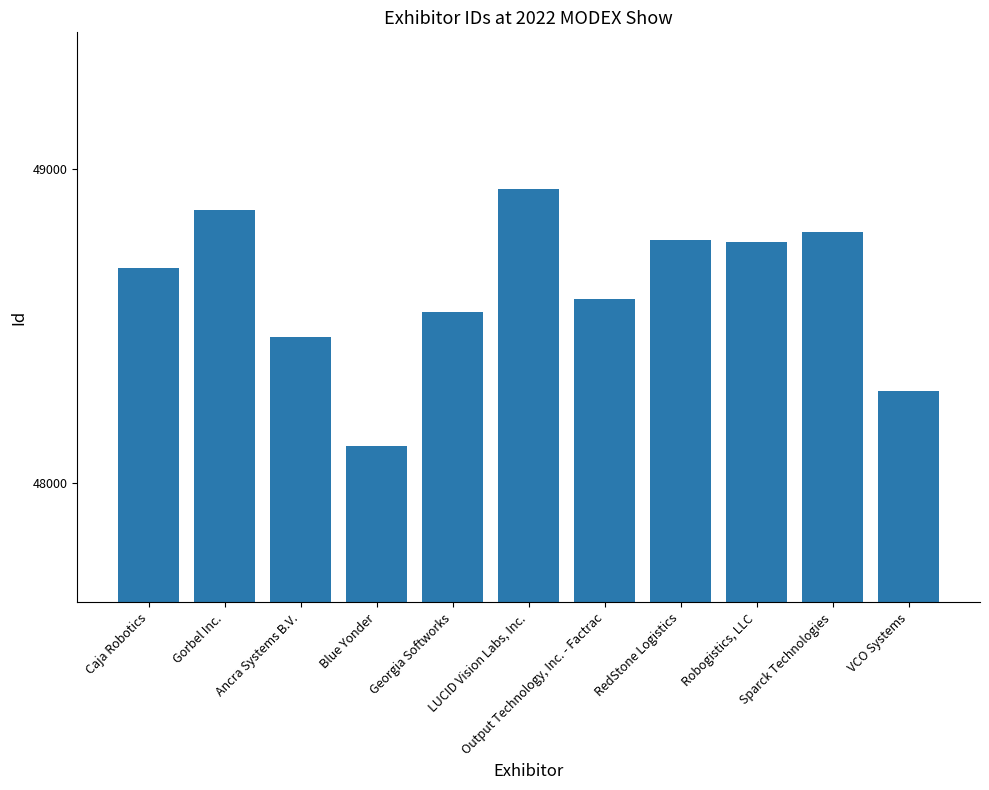

What position from the left is Georgia Softworks?

5